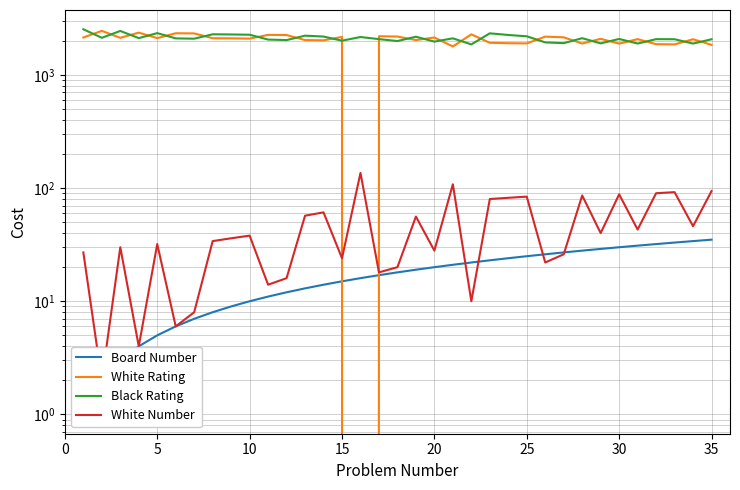

At how many categories does at least one series exceed 2172?

21